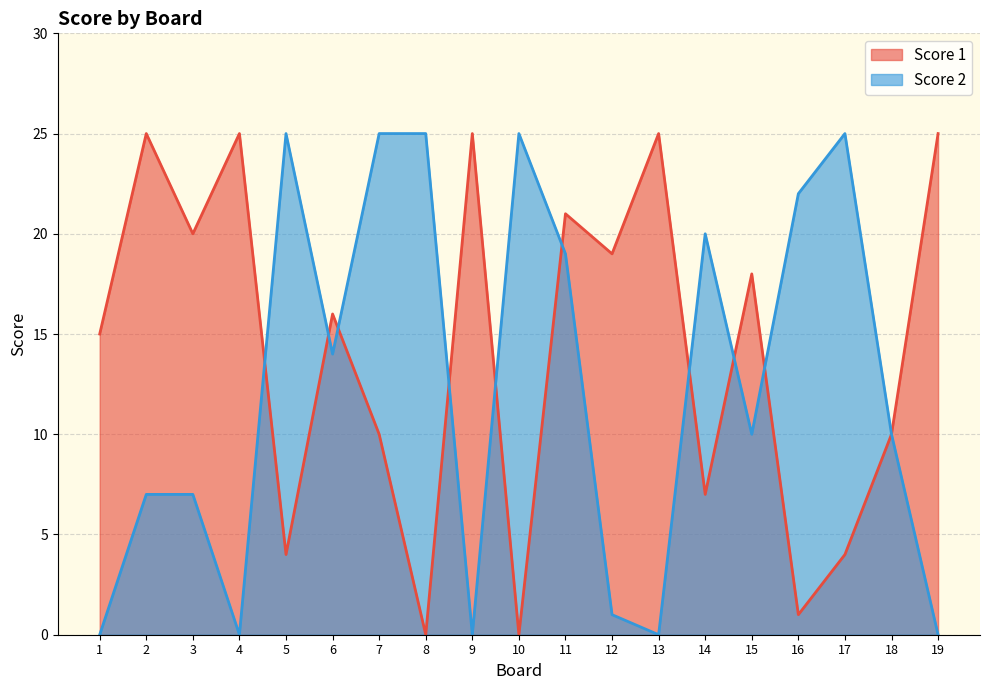

What is the sum of all Score 2 values?

235